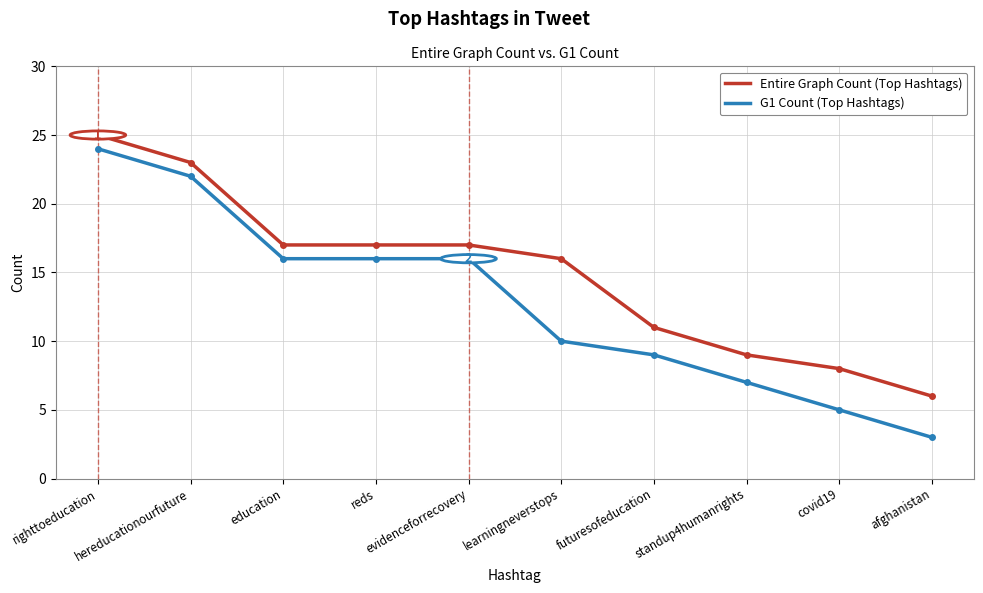

Rank the series by their maximum value, from lowest to highest.

G1 Count (Top Hashtags), Entire Graph Count (Top Hashtags)